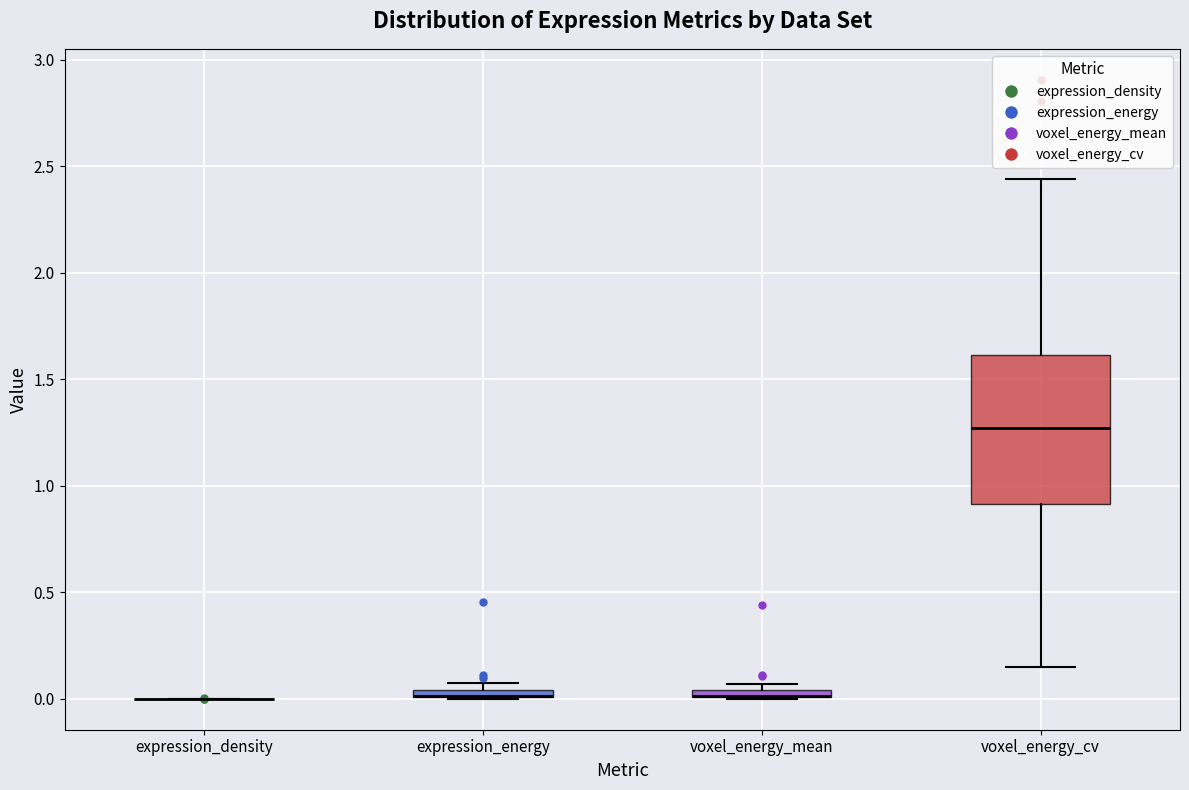

Comparing the boxes themselves (not the whiskers), which one is the tallest?

voxel_energy_cv